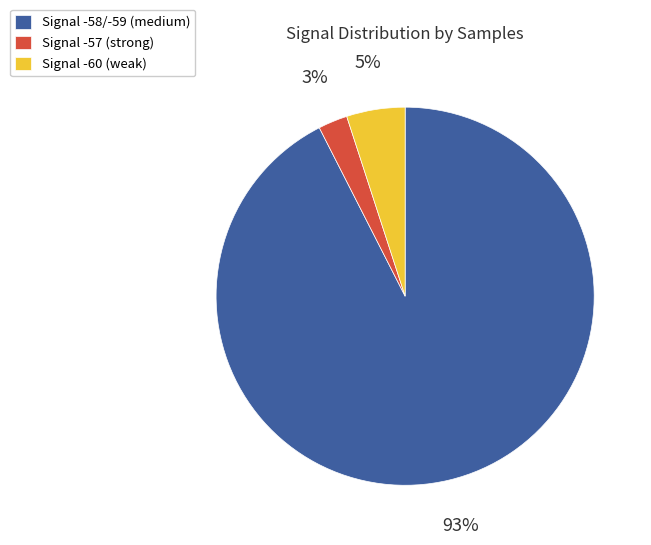

To the nearest percent, what is the average slice percentage?

33%